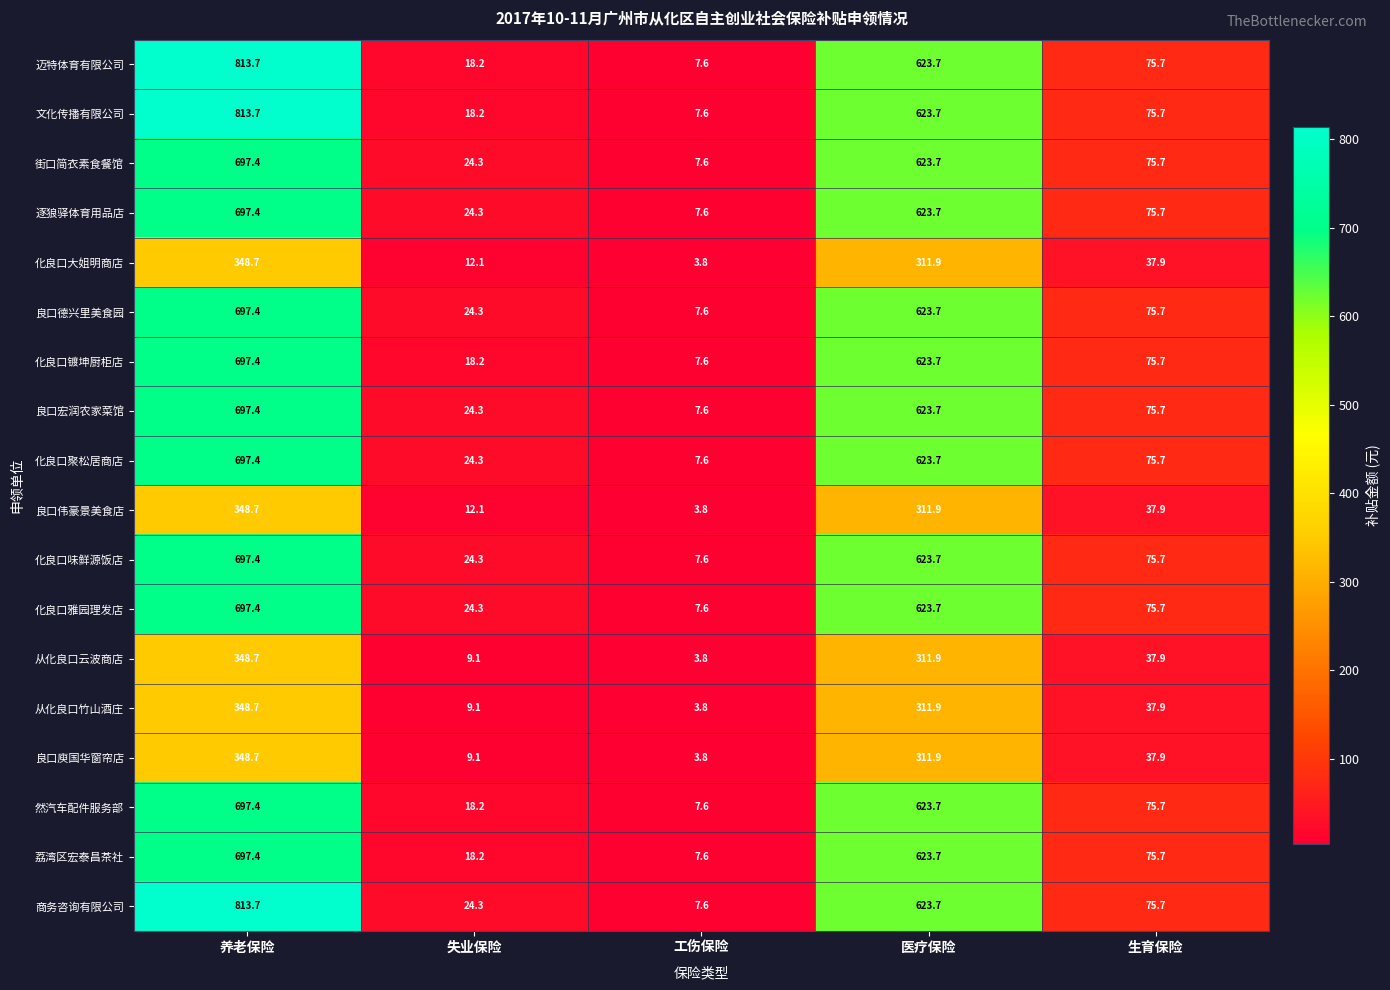

Which series has the largest total across all categories?

商务咨询有限公司